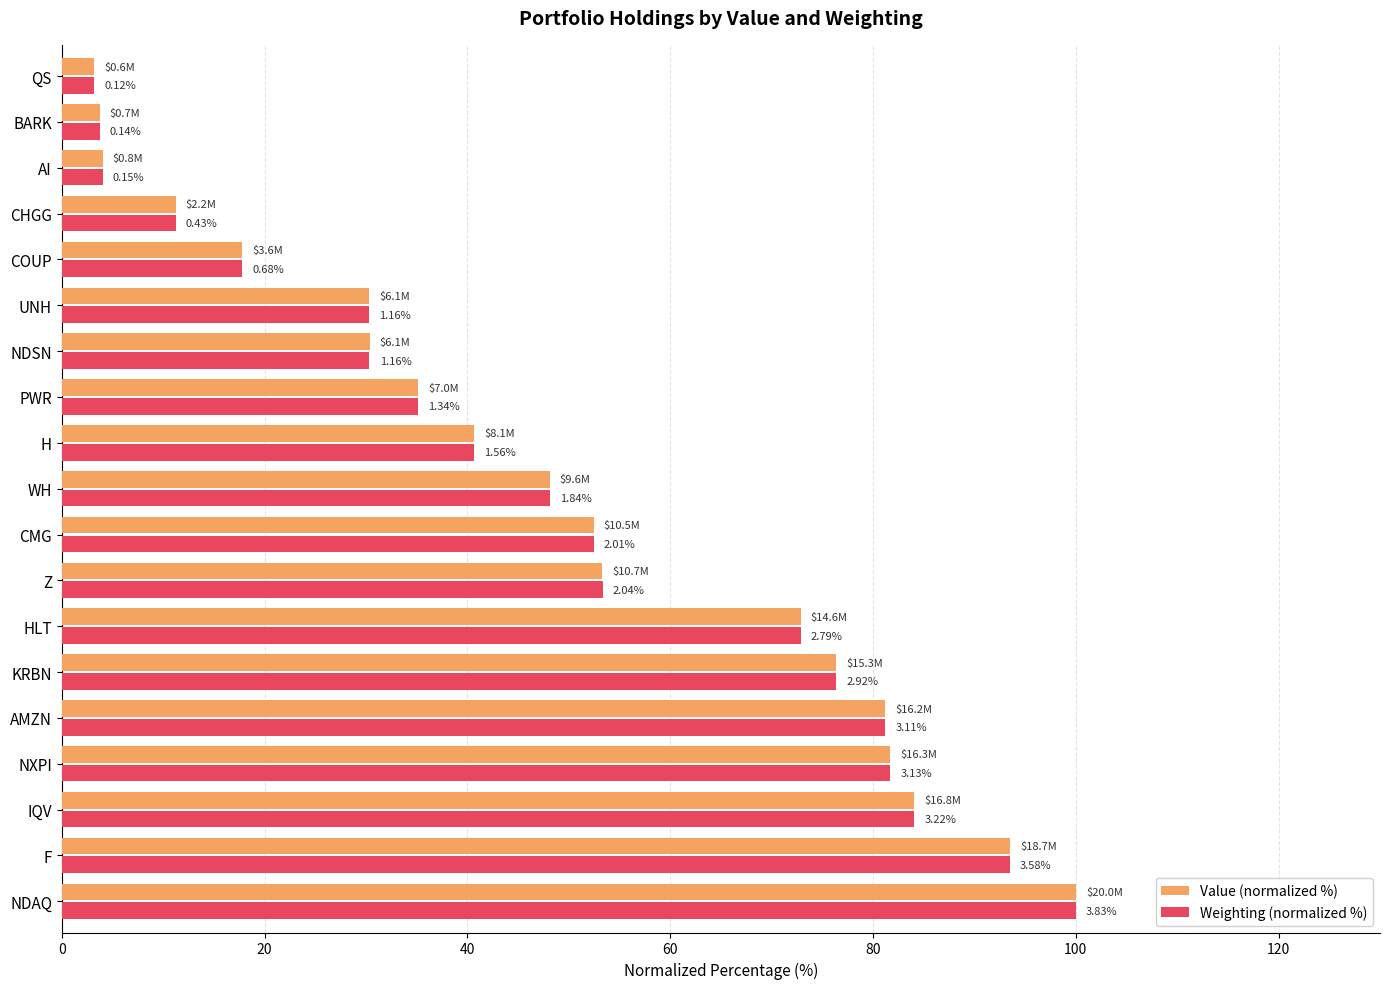

Are the bars horizontal?

Yes